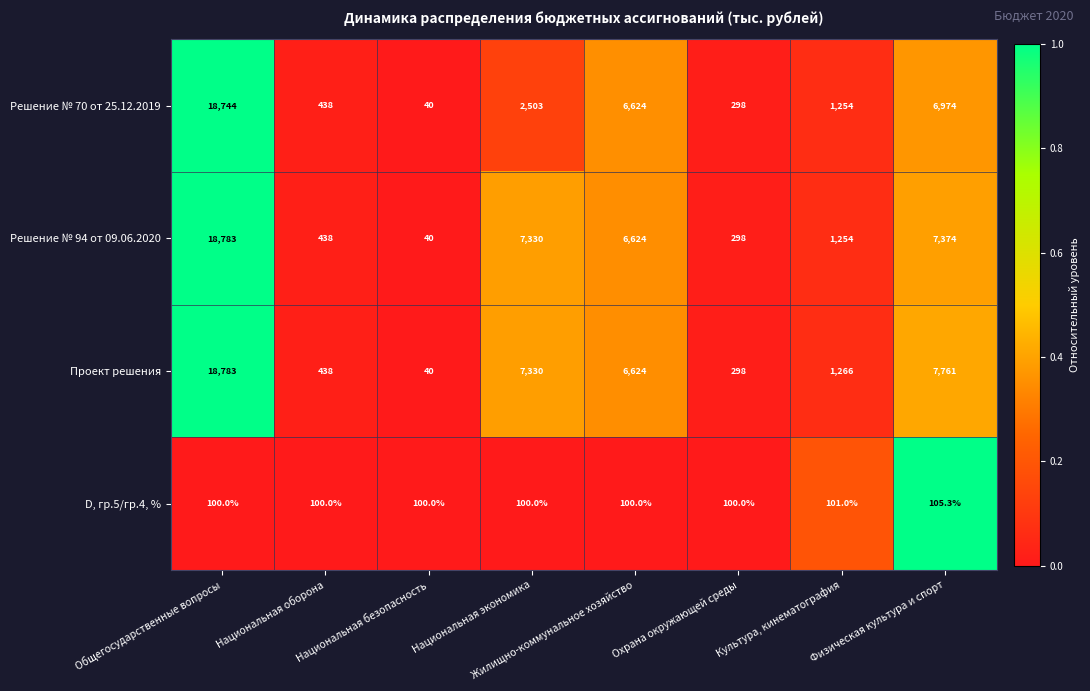

What is the difference between the maximum and second lowest values in the Решение № 94 от 09.06.2020 series?

18485.0